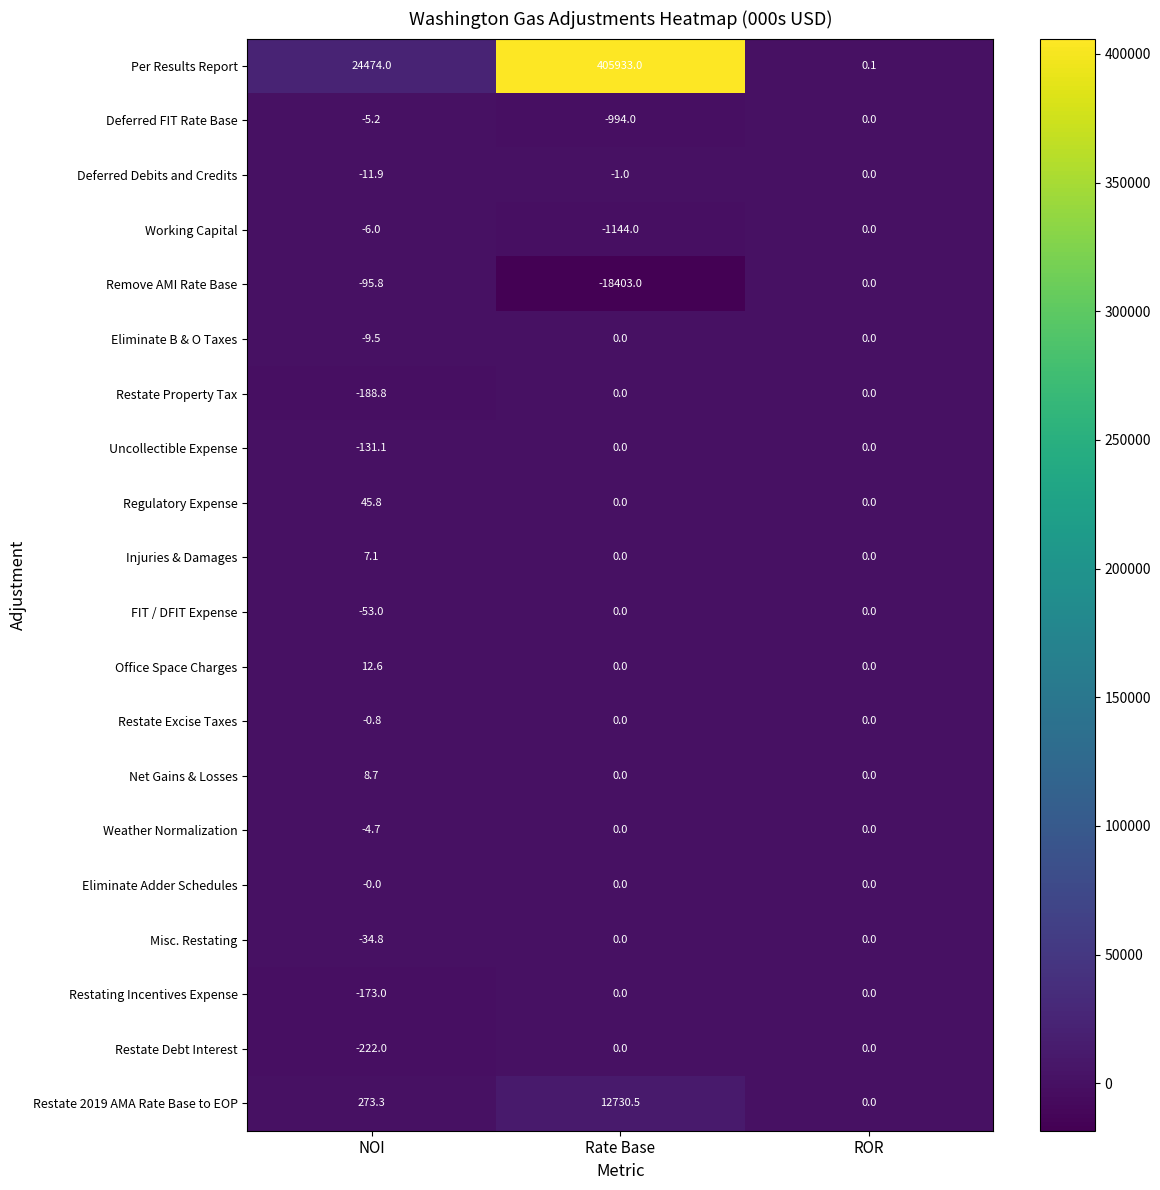

What is the average value of the Restate Property Tax series?

-62.9